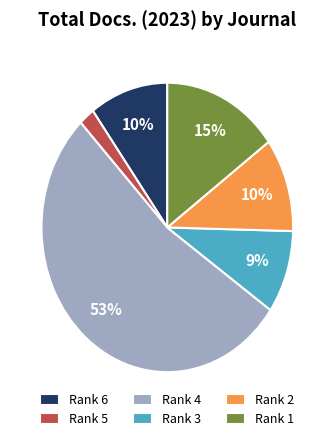

Combined, do Rank 2 and Rank 6 account for over 50%?

No